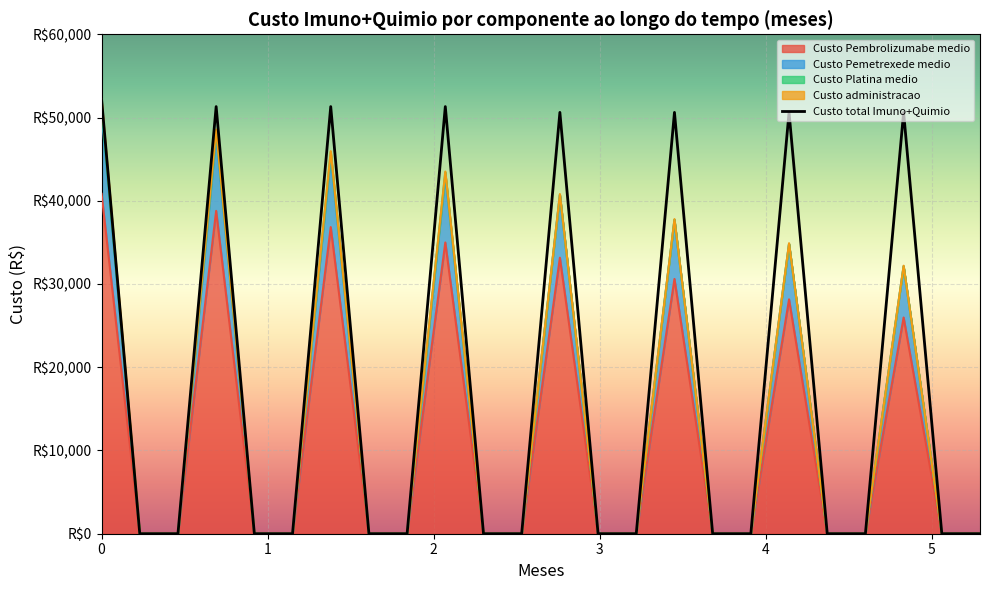

True or false: Custo total Imuno+Quimio has a value of 1.0 at 0.919917864.

False